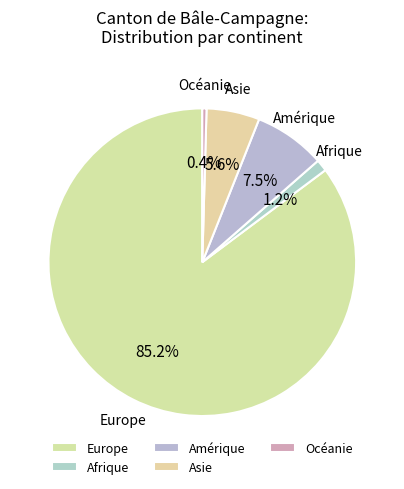

Between Europe and Amérique, which is larger?

Europe